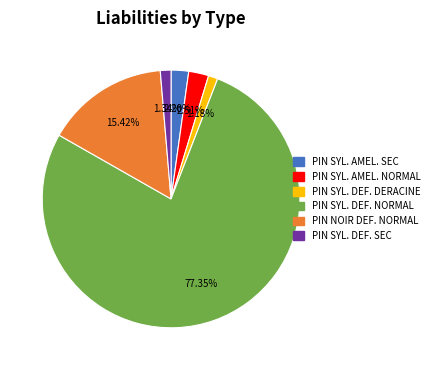

Is there any slice that represents more than half of the pie?

Yes